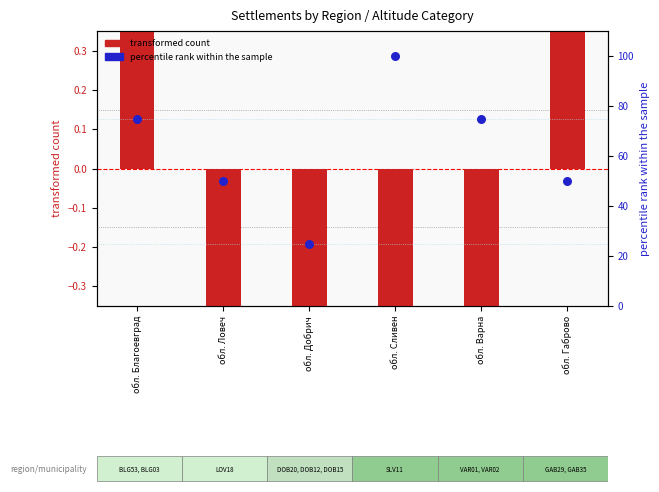

What are all the series names shown in the legend?

transformed count, percentile rank within the sample